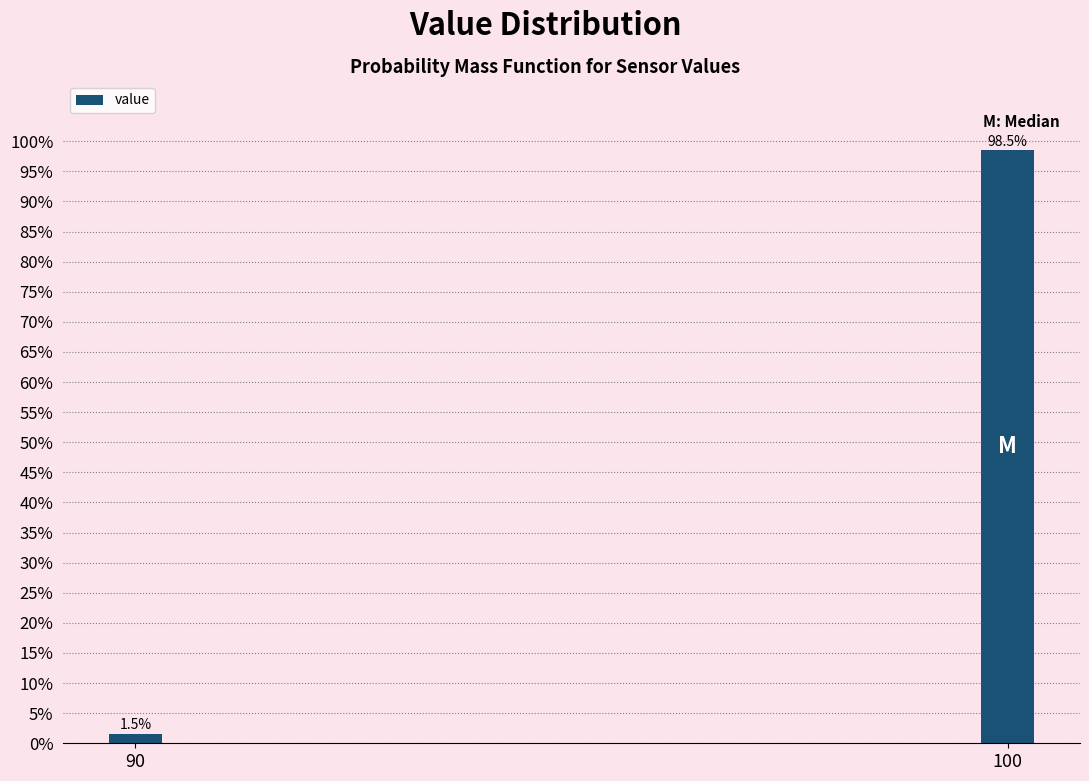

Reading left to right, transcribe all the data shown in this chart.

1.5	98.5